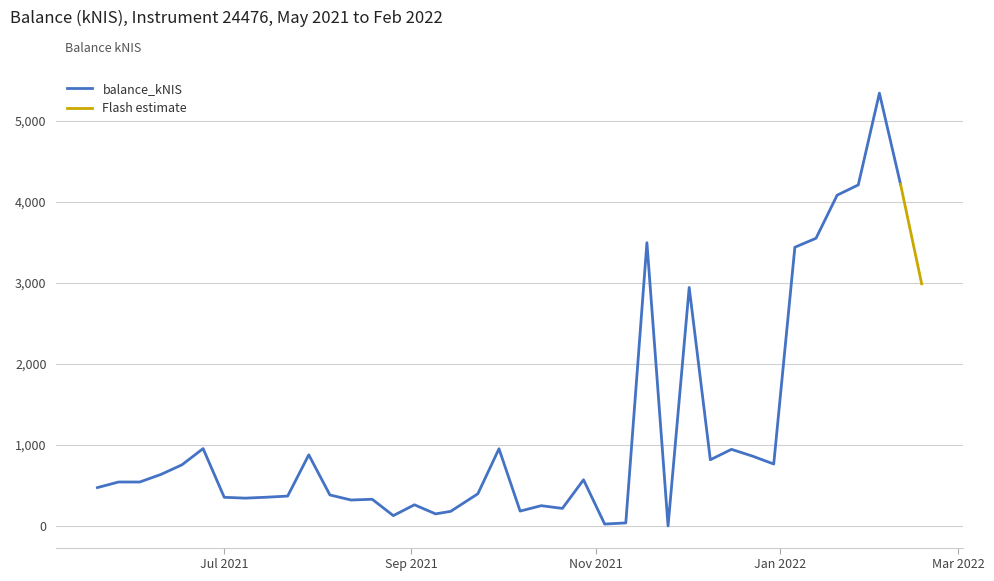

What is the difference between the maximum and second lowest values?

5316.4